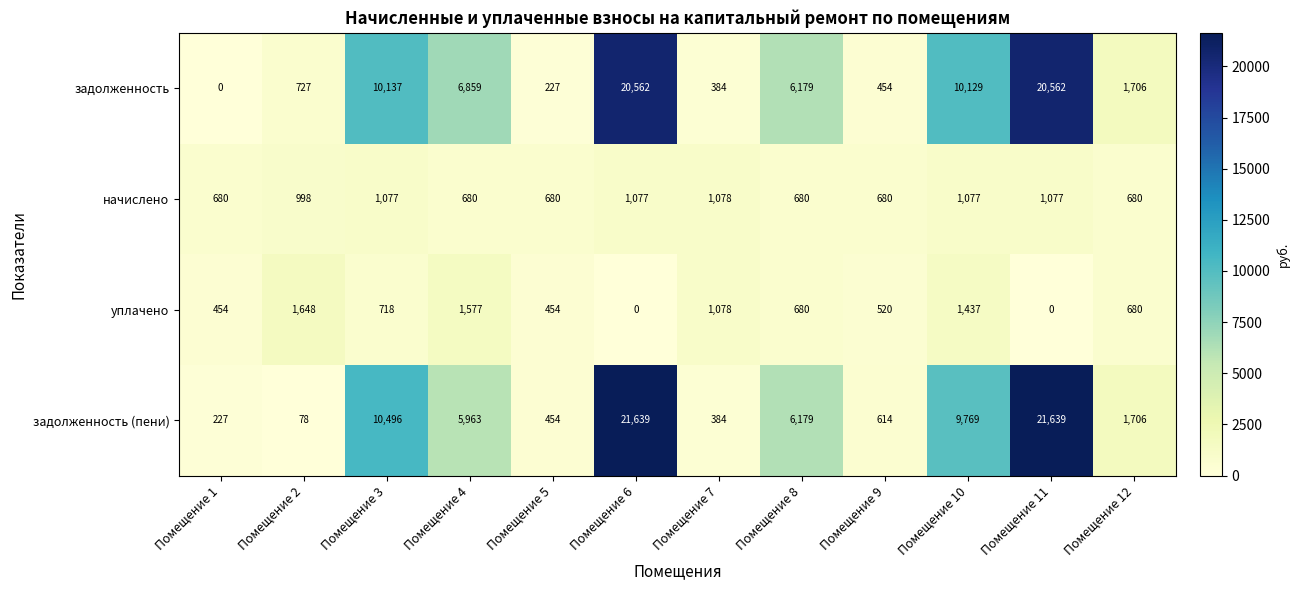

Where is задолженность (пени) nearest to the value 10858?

Помещение 3